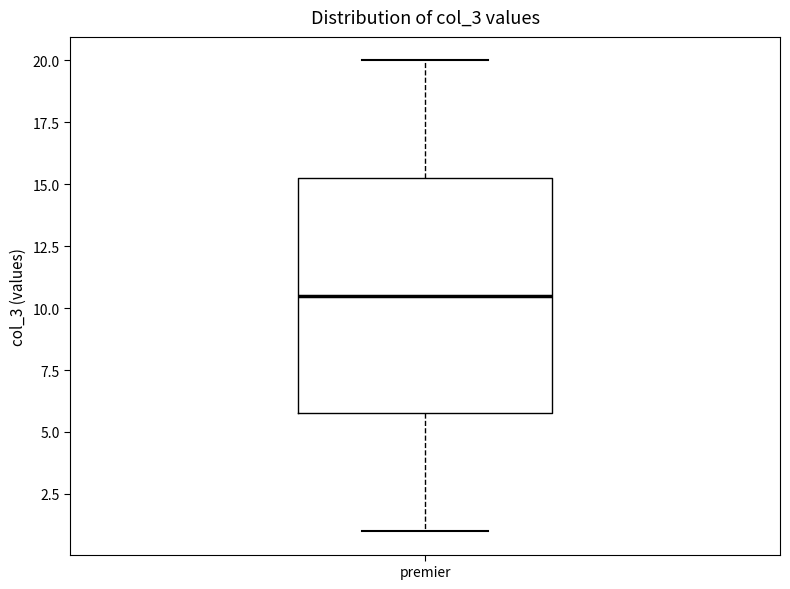

Read this box plot against the y-axis: the position of the median line, the range covered by the box, and the ends of both whiskers. The values are not printed on the chart, so give them approximately, as read against the axis.

median 10.5, box 6.0 to 15.5, whiskers 1.0 to 20.0